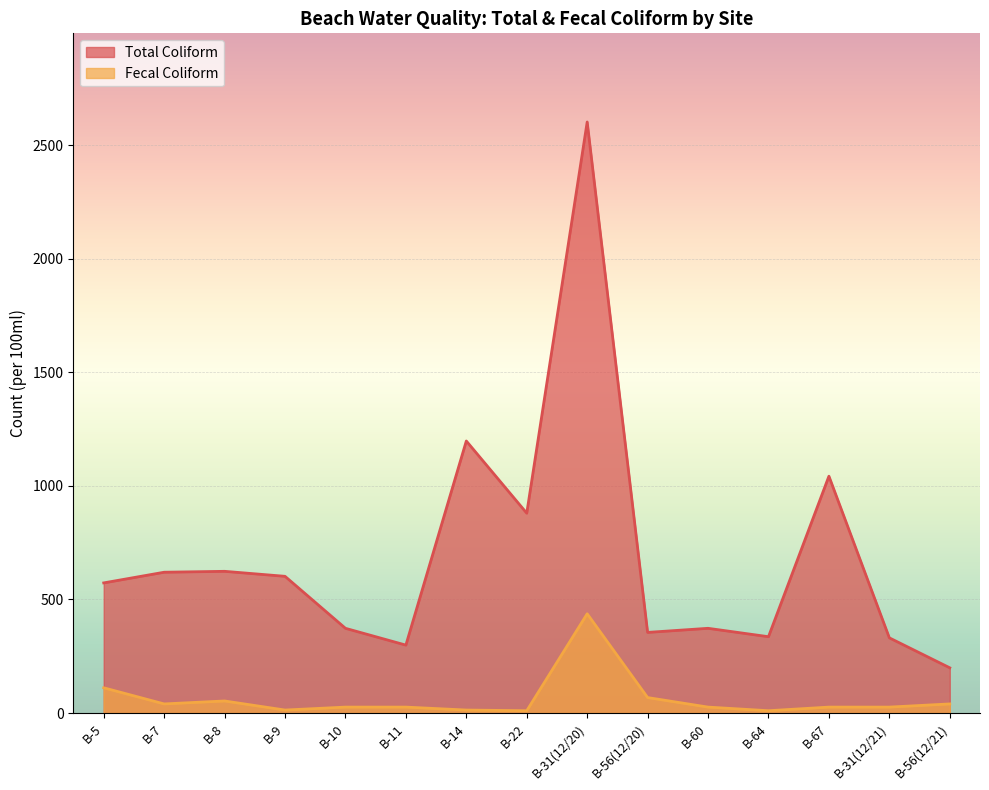

What is the difference between the Fecal values at B-31(12/21) and B-7?

14